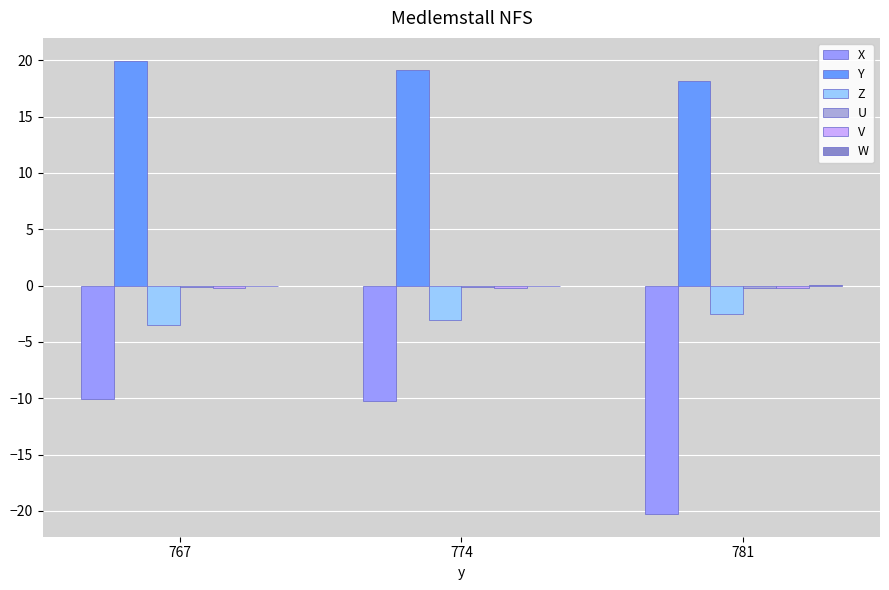

Is the value of X at 781 greater than the value of Y at 781?

No